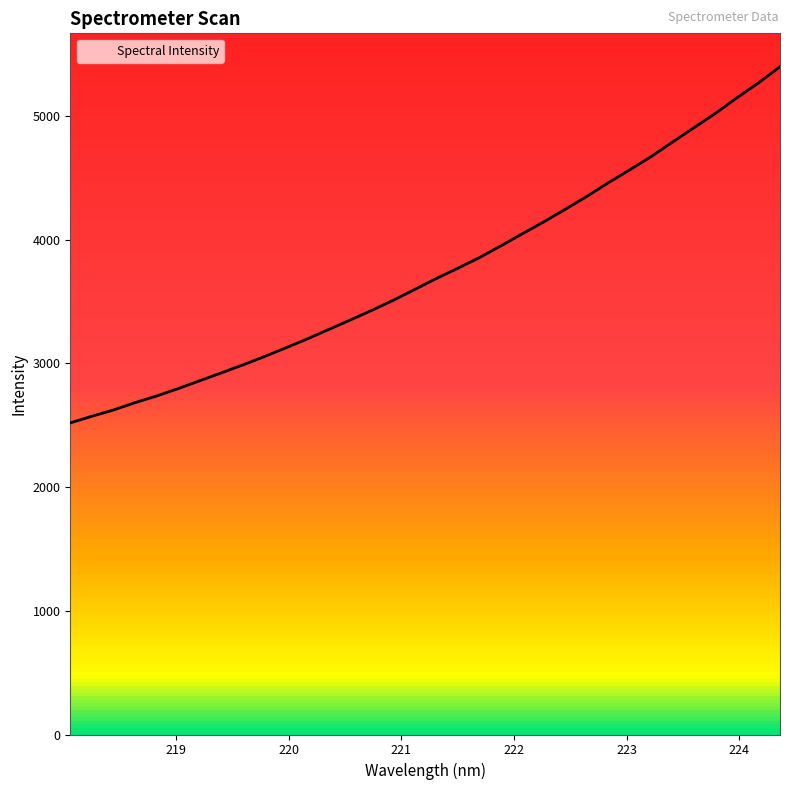

What is the difference between the maximum and minimum values?

2878.1